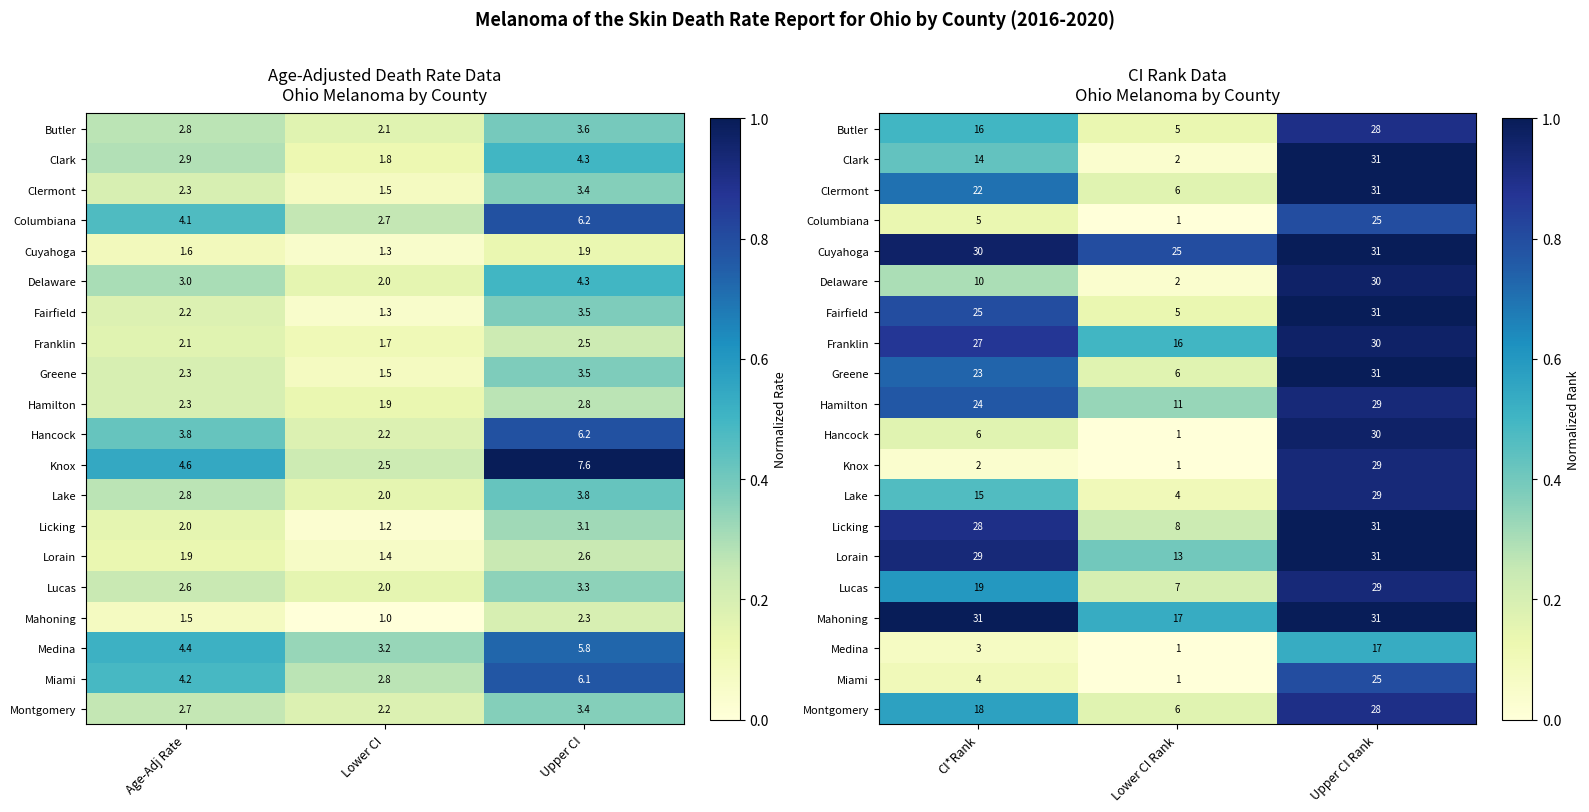

Is the value of Fairfield at Upper CI Rank greater than the value of Lorain at Lower CI Rank?

Yes